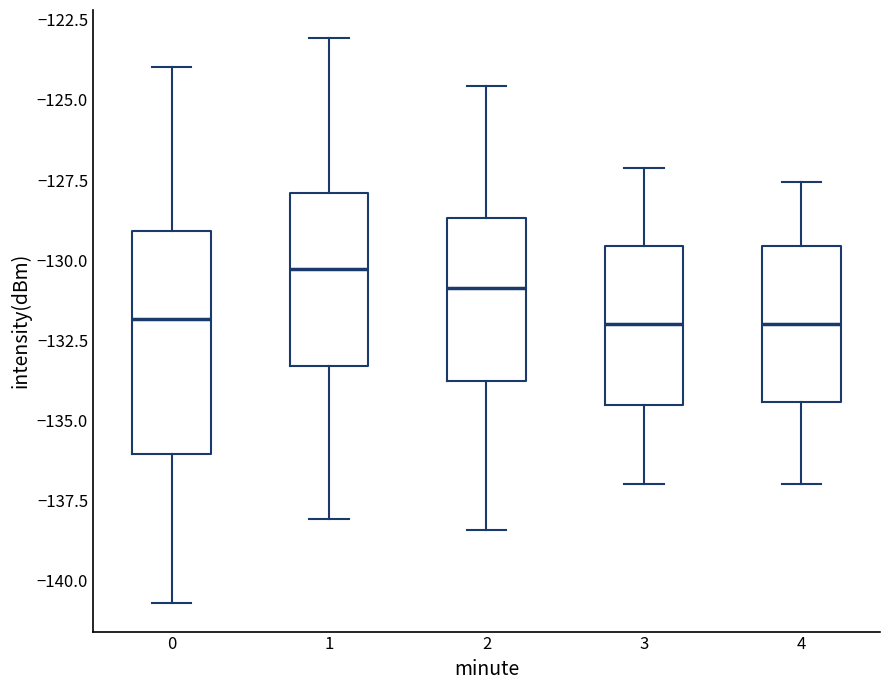

Which box has the highest median line?

1